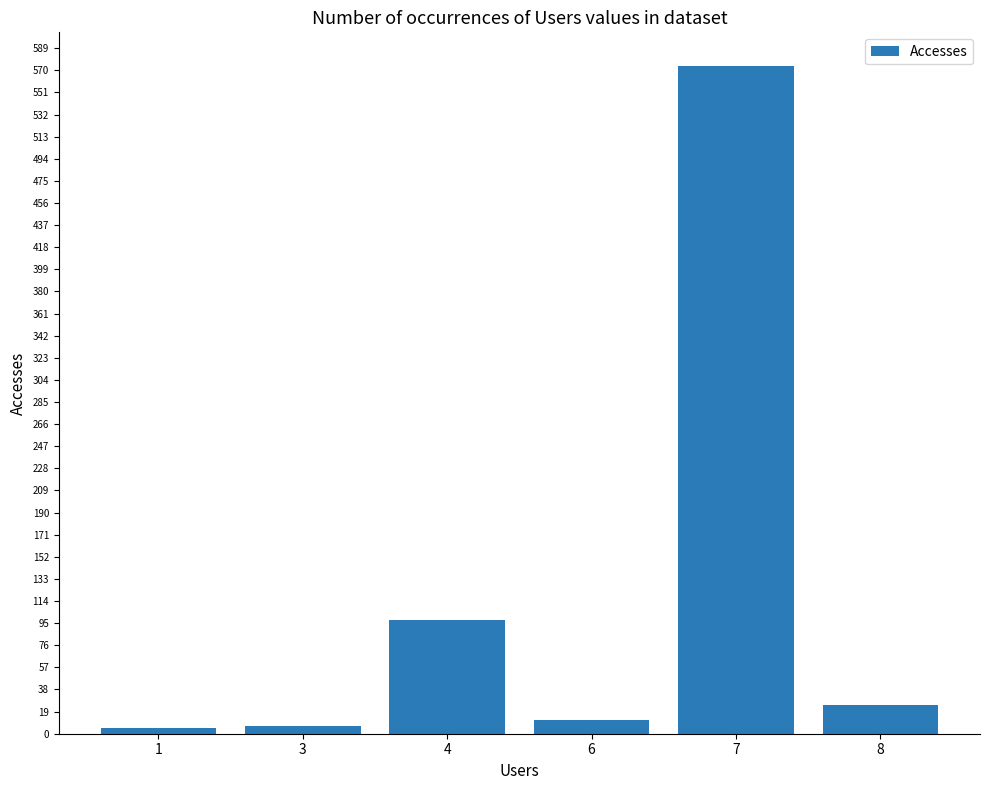

What is the change in value from 3 to 7?

+567